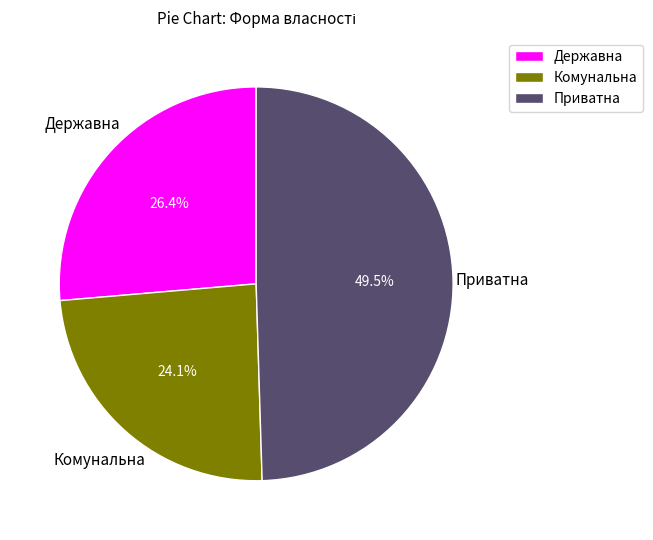

Is there a majority slice in this chart?

No